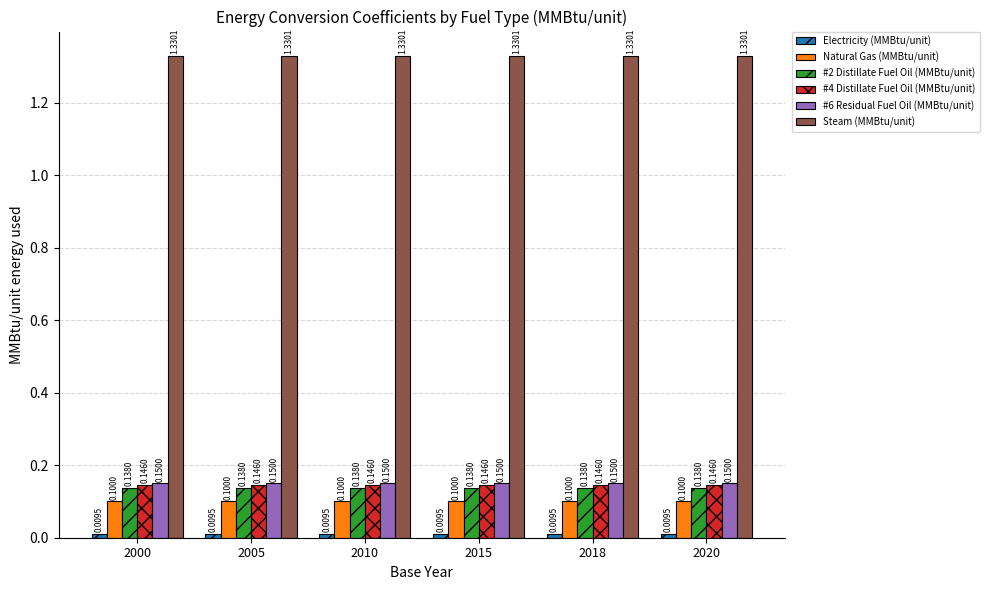

What is the sum of all #2 Distillate Fuel Oil (MMBtu/unit) values?

0.8